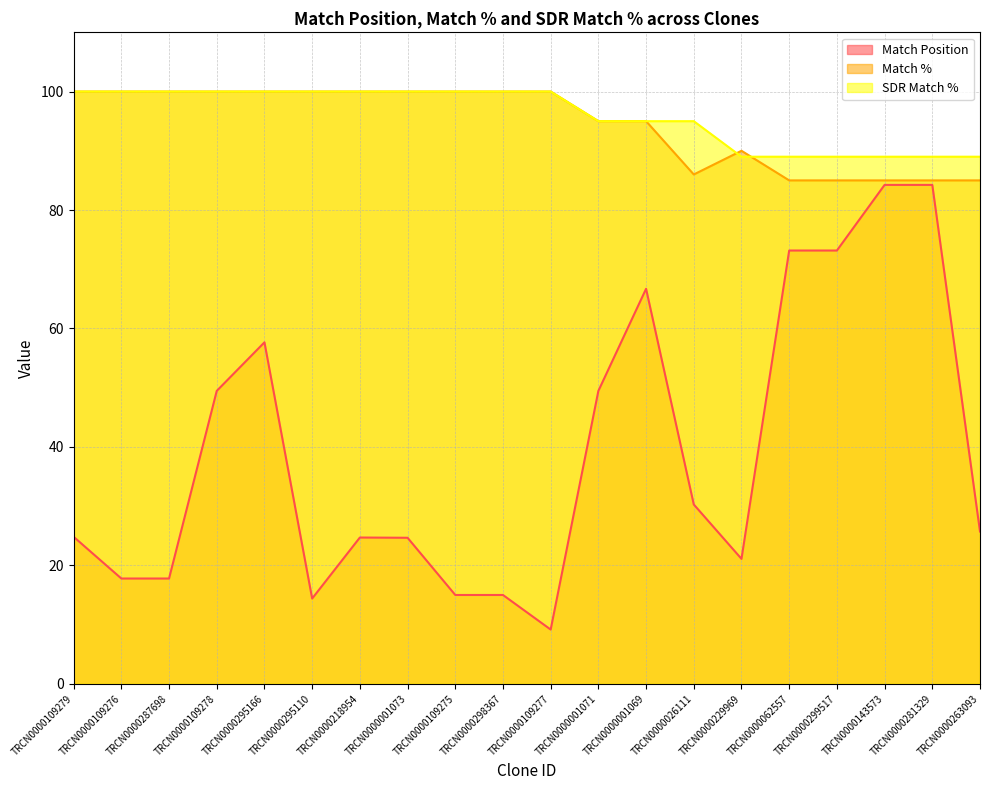

What is the value of the Match % point at the 1st from the left?

100.0